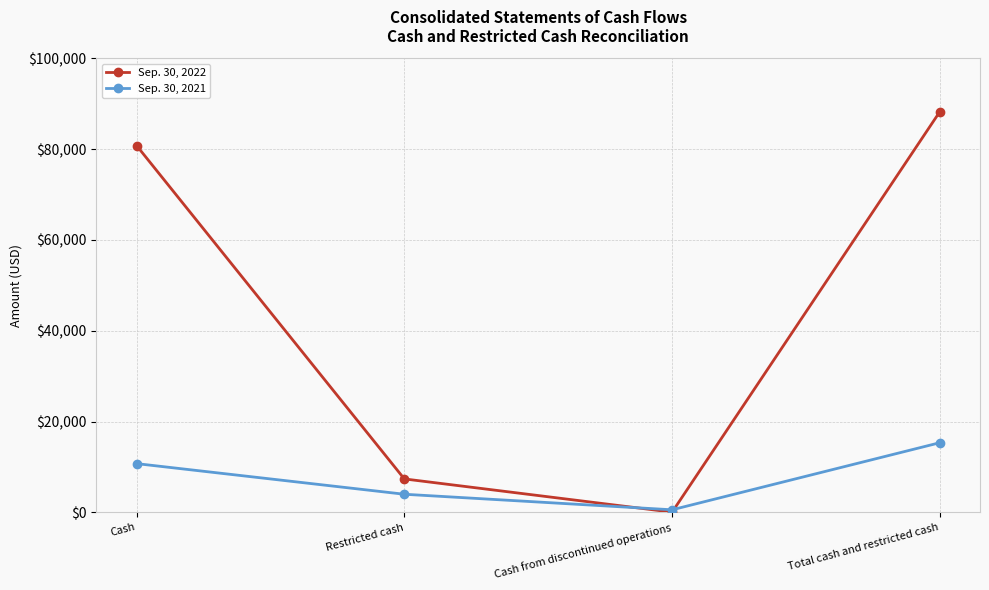

Which category has the highest value in the Sep. 30, 2021 series?

Total cash and restricted cash